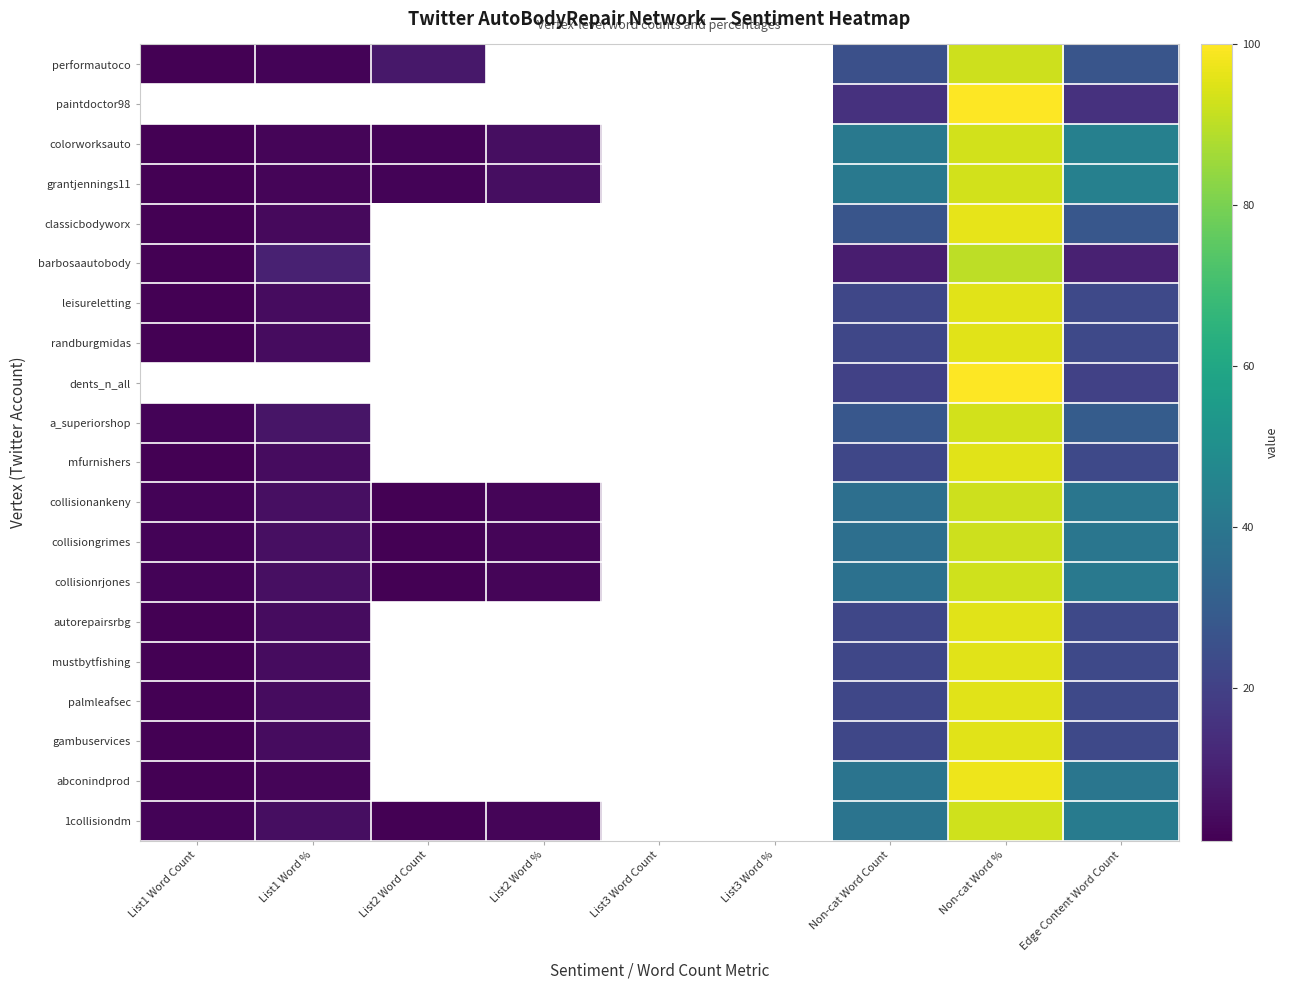

True or false: dents_n_all has a value of 33.1 at Non-cat Word Count.

False